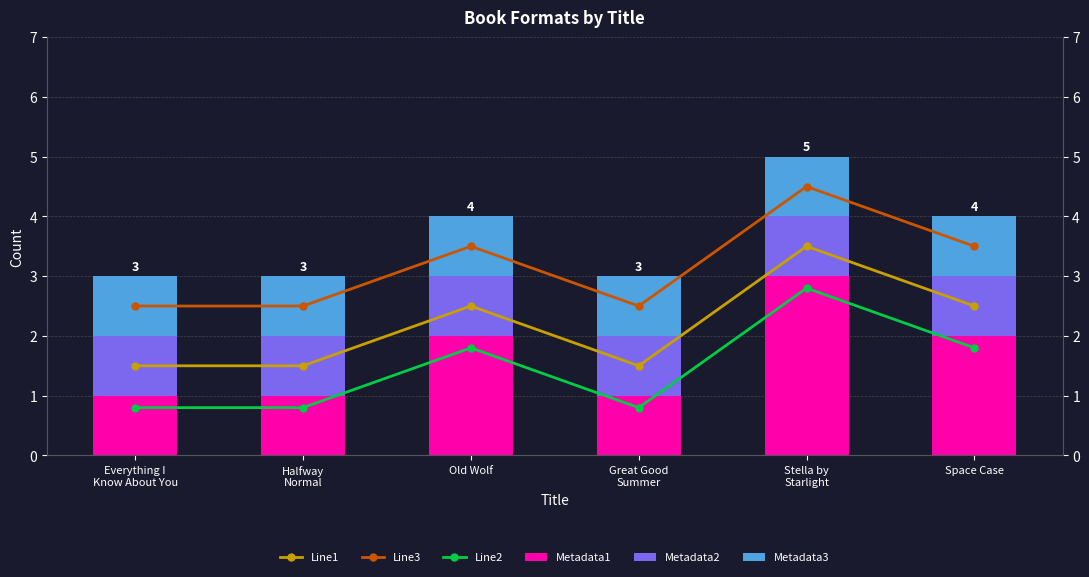

At which category is the sum across all series the highest?

Stella by
Starlight